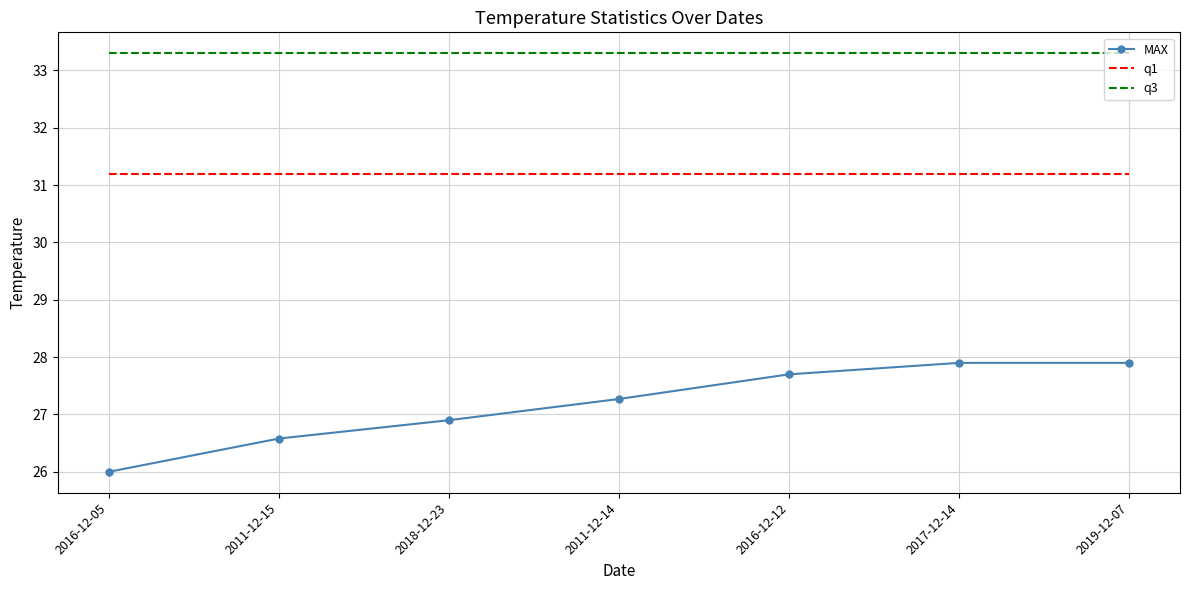

Rank the series at 2016-12-05 from highest to lowest value.

q3, q1, MAX